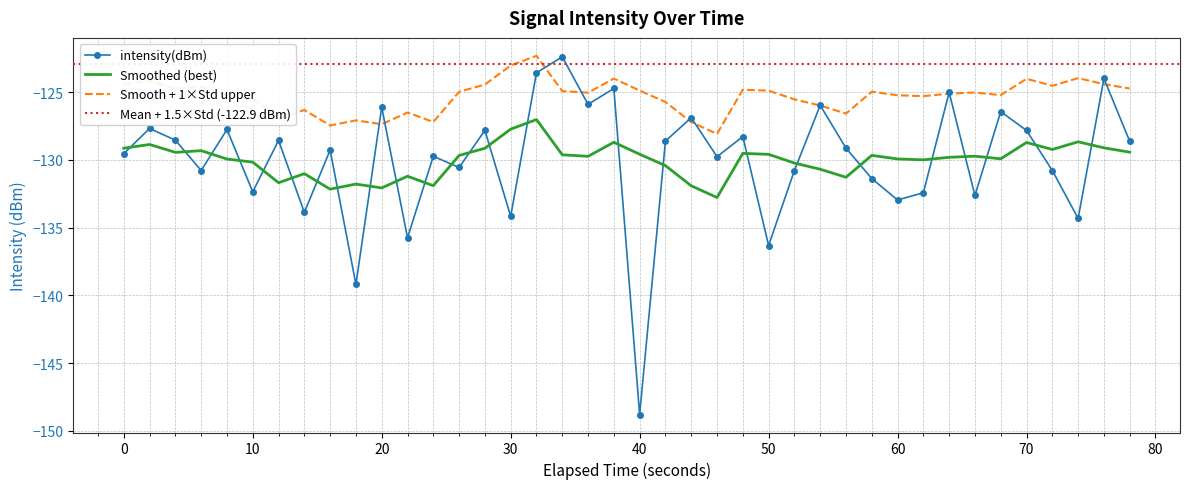

What is the change in value from 36 to 39?

+2.2